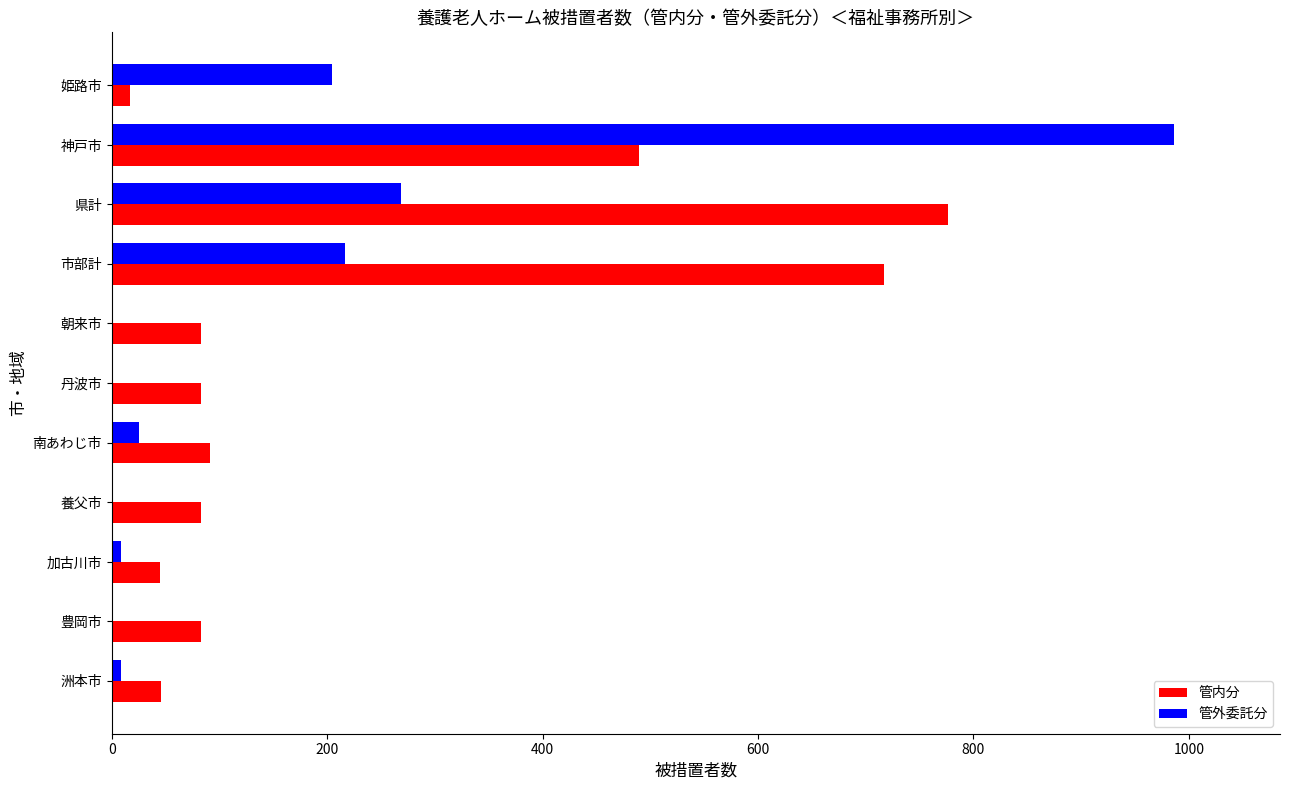

True or false: 管内分 has a value of 138 at 朝来市.

False